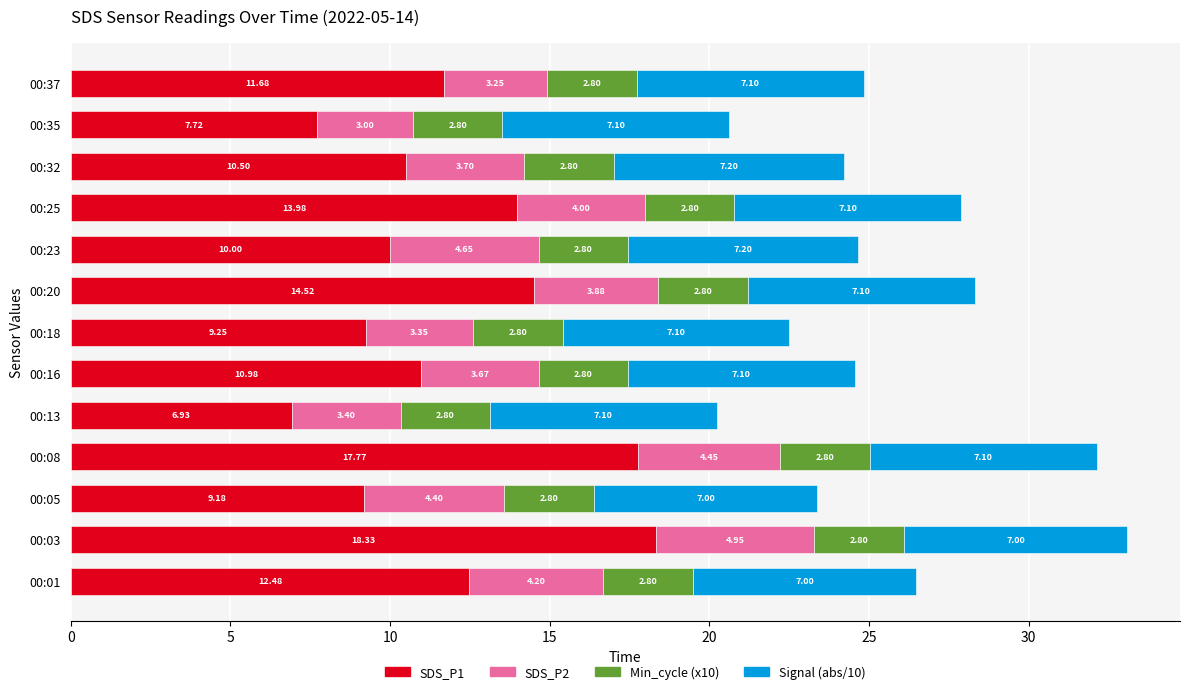

What is the sum of all SDS_P1 values?

153.3